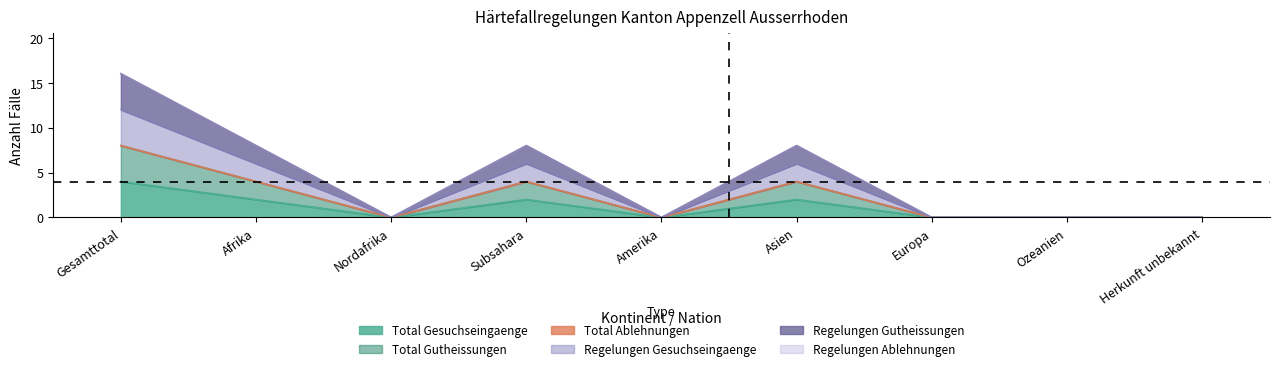

At which category does the chart reach its peak across all series?

Gesamttotal